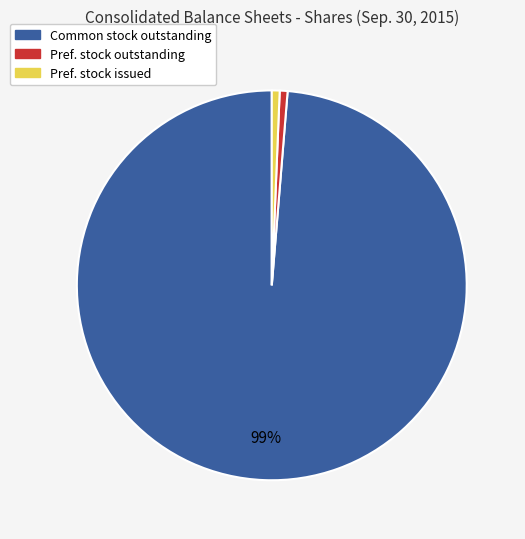

What is the largest slice in the pie chart?

Common stock outstanding